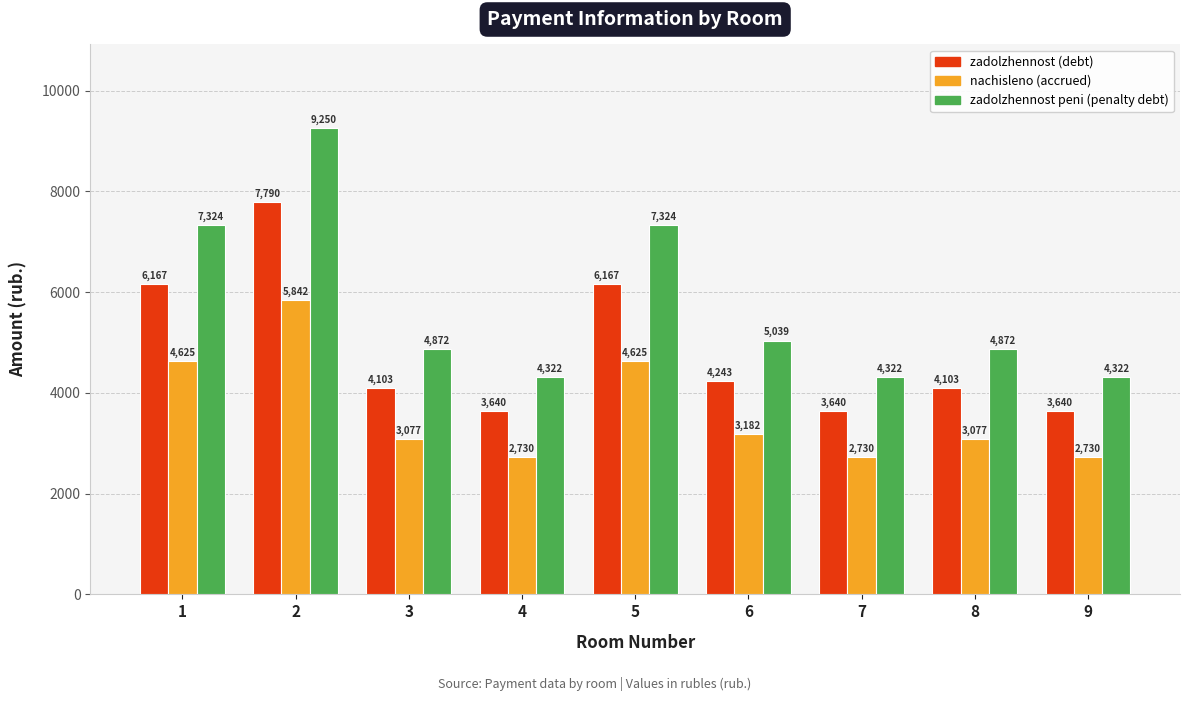

Is the value of zadolzhennost peni (penalty debt) at 3 greater than the value of zadolzhennost (debt) at 6?

Yes